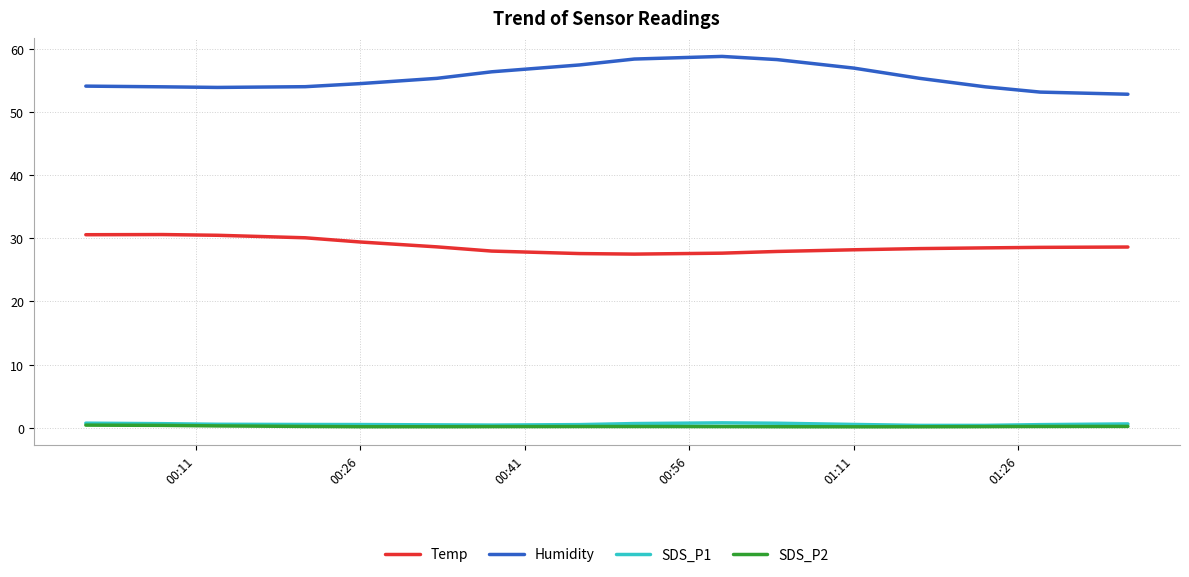

Which series has the largest total across all categories?

Humidity